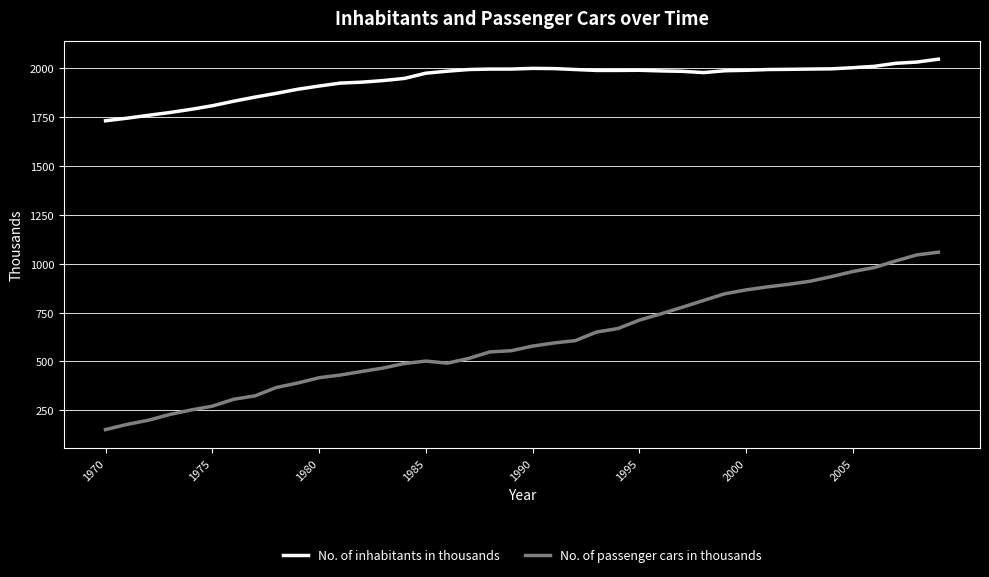

What are all the series names shown in the legend?

No. of inhabitants in thousands, No. of passenger cars in thousands